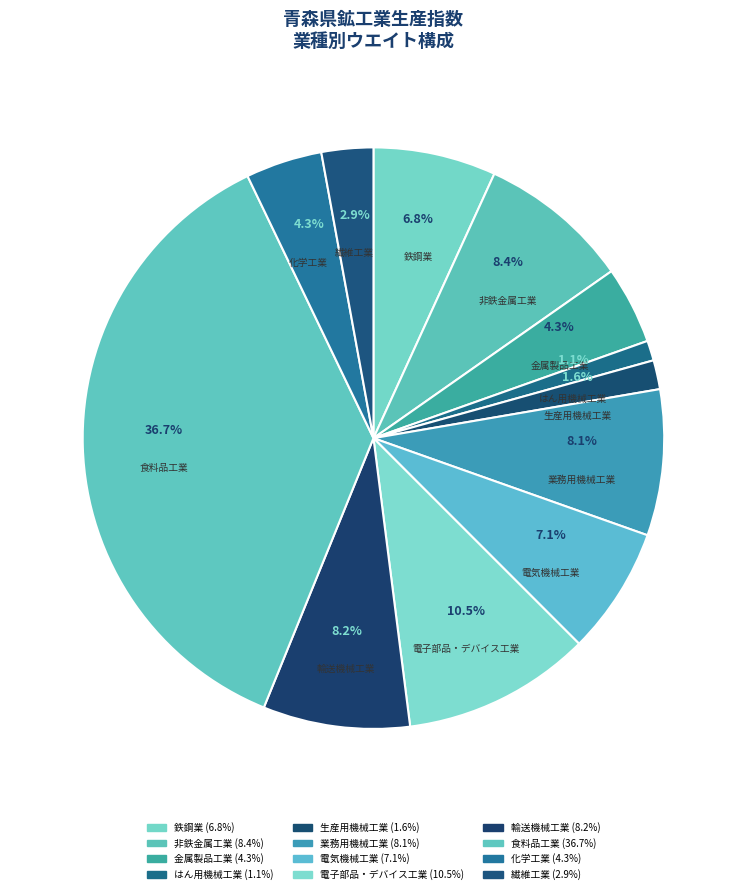

Do 業務用機械工業 and 輸送機械工業 together represent more than half of the pie?

No